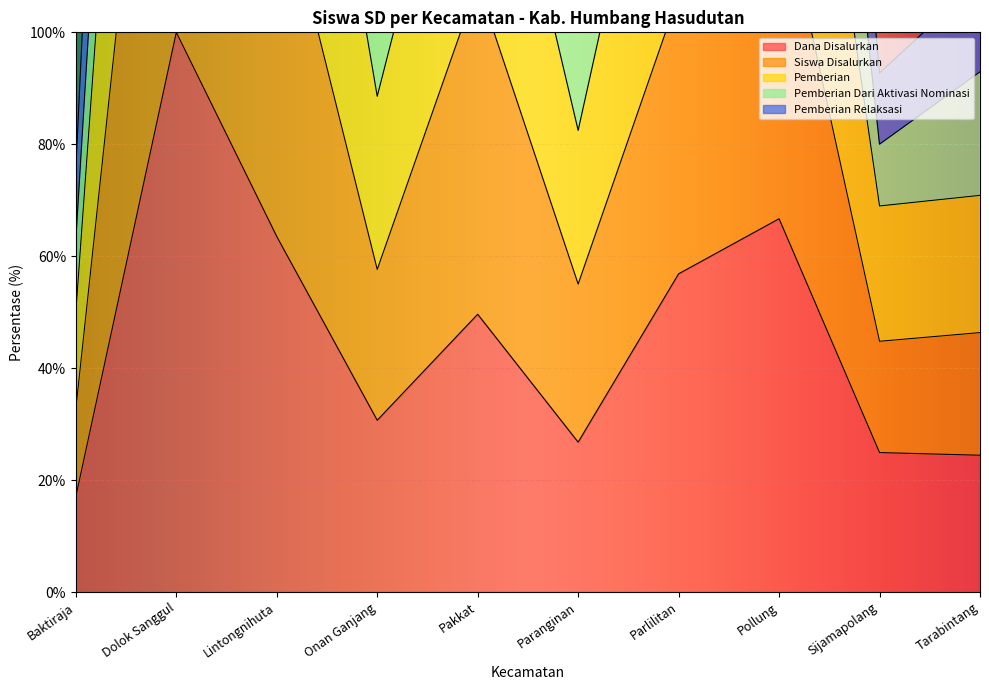

Which category has the lowest value in the Dana Disalurkan series?

Baktiraja